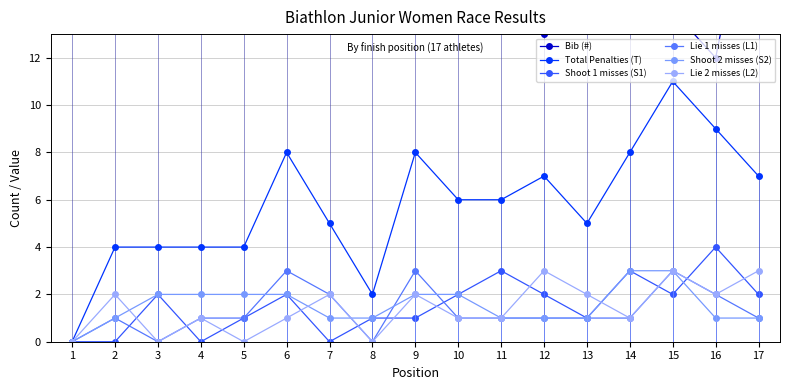

What is the sum of all Shoot 2 misses (S2) values?

26